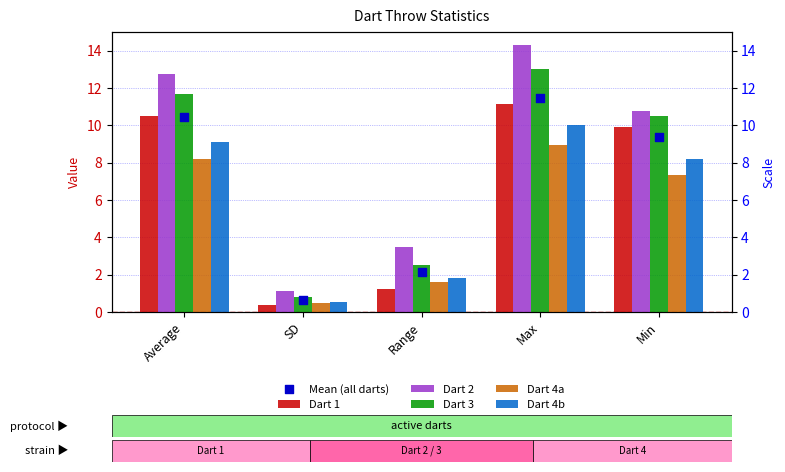

At which category is the sum across all series the highest?

Max